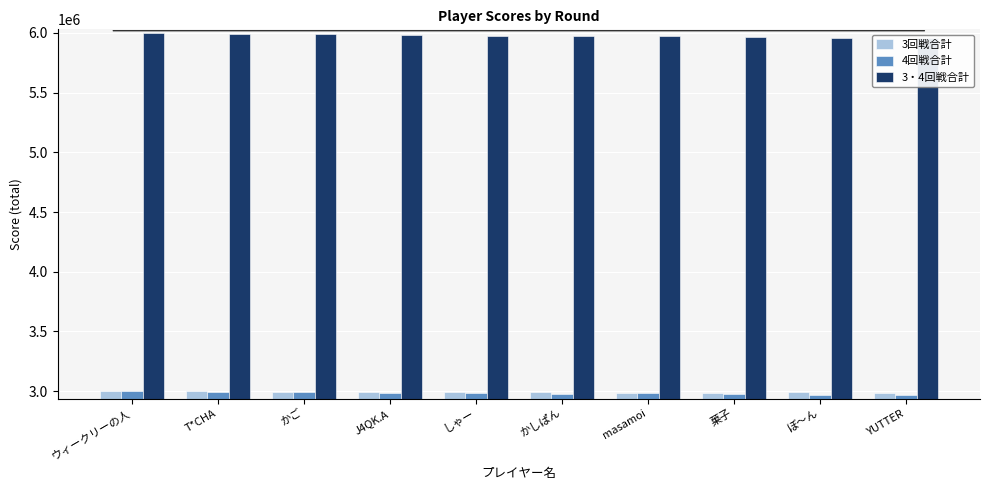

How many bars are there in each group?

3